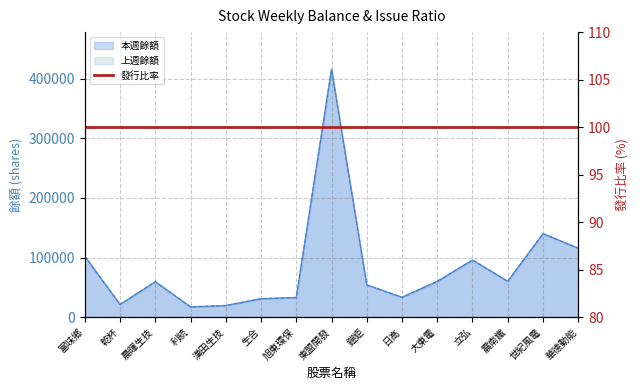

At which category is the sum across all series the highest?

東盟開發